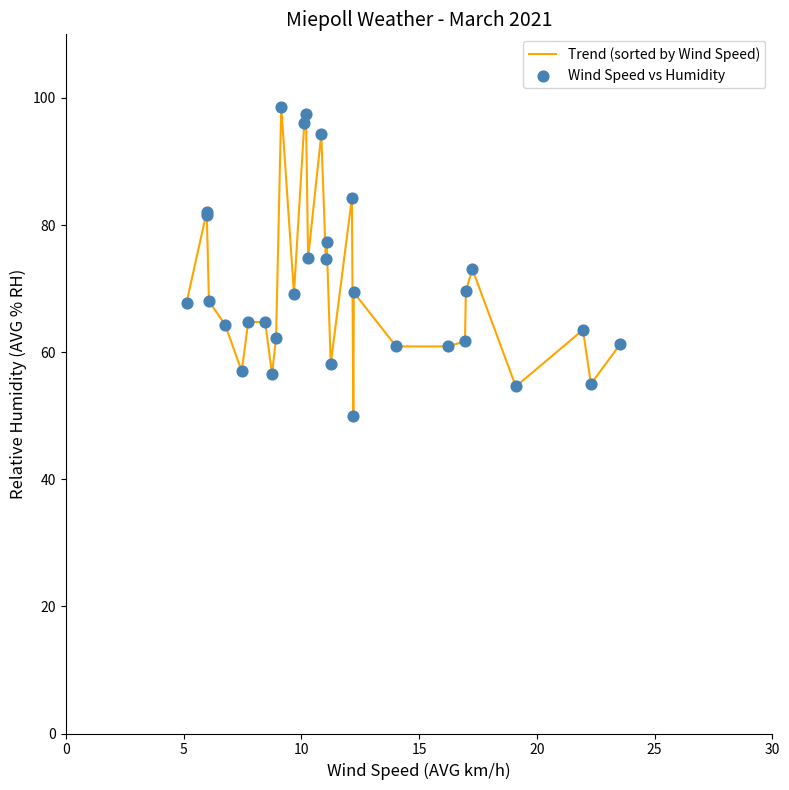

What is the minimum value shown in the chart?

50.0